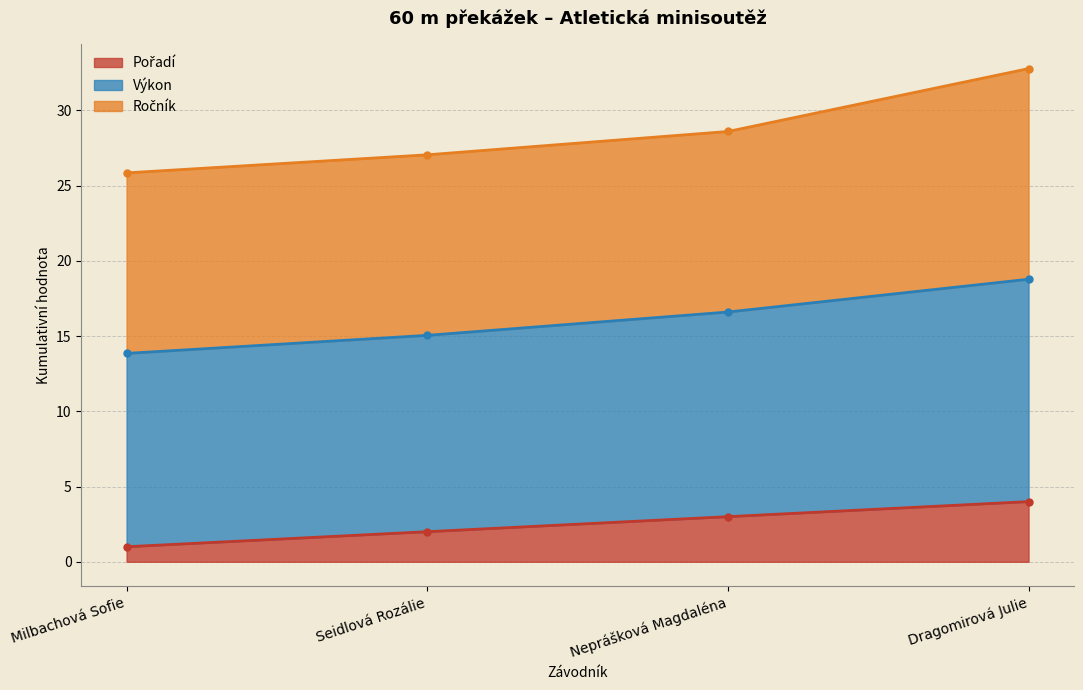

The Pořadí series shows 3.0 at Neprášková Magdaléna. True or false?

True